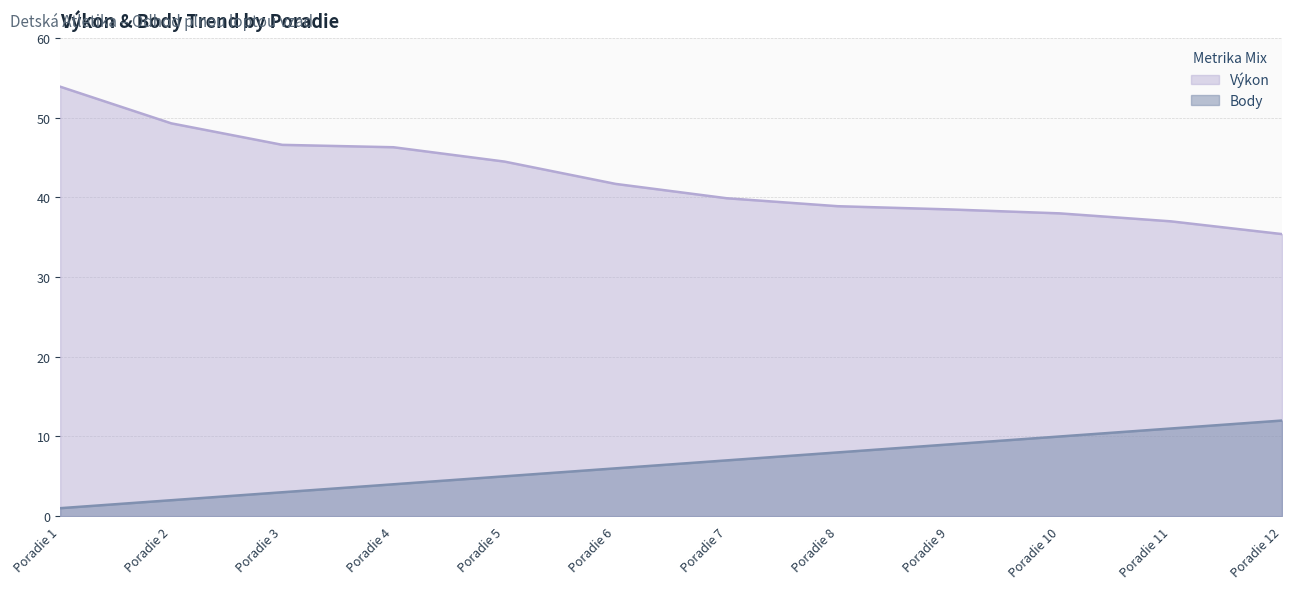

Which series has the largest range (max minus min)?

Výkon